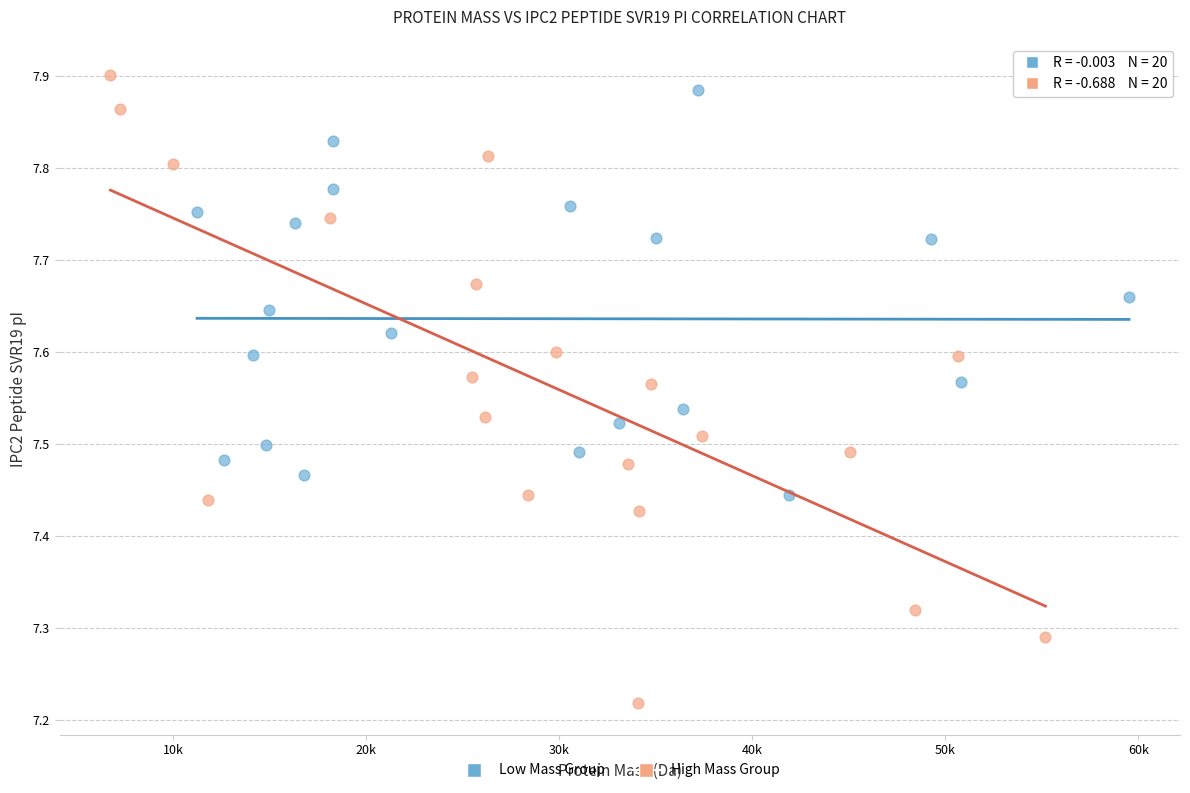

What are all the series names shown in the legend?

Low Mass Group, High Mass Group